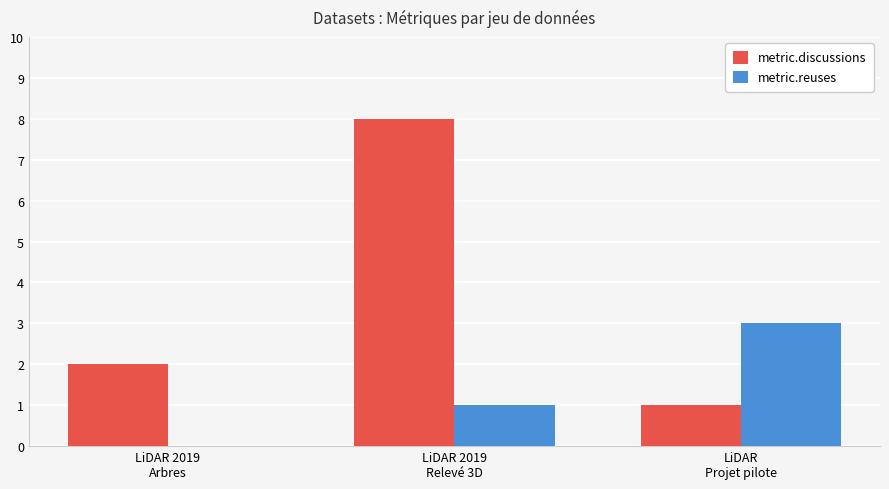

Count the number of data series in this chart.

2